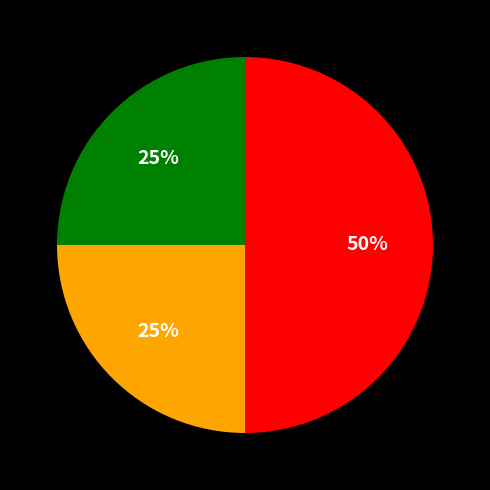

To the nearest percent, what is the average slice percentage?

33%